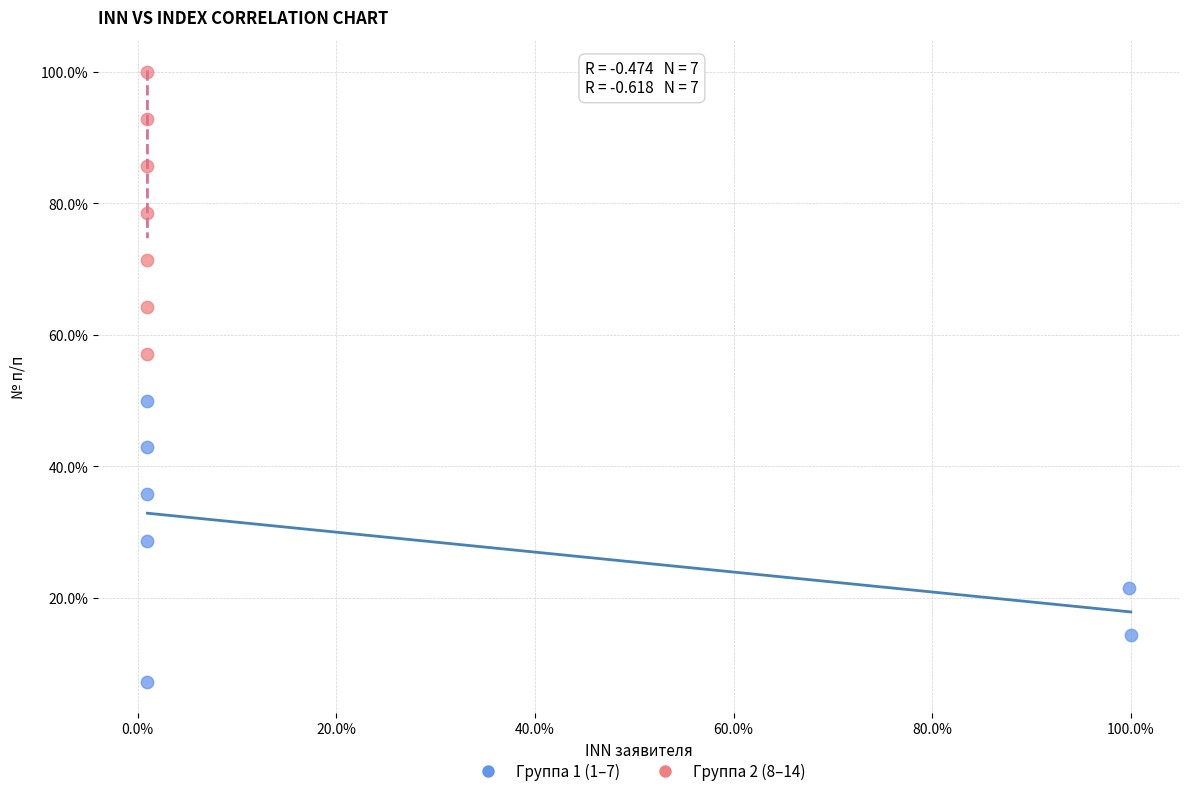

What are all the series names shown in the legend?

Группа 1 (1–7), Группа 2 (8–14)